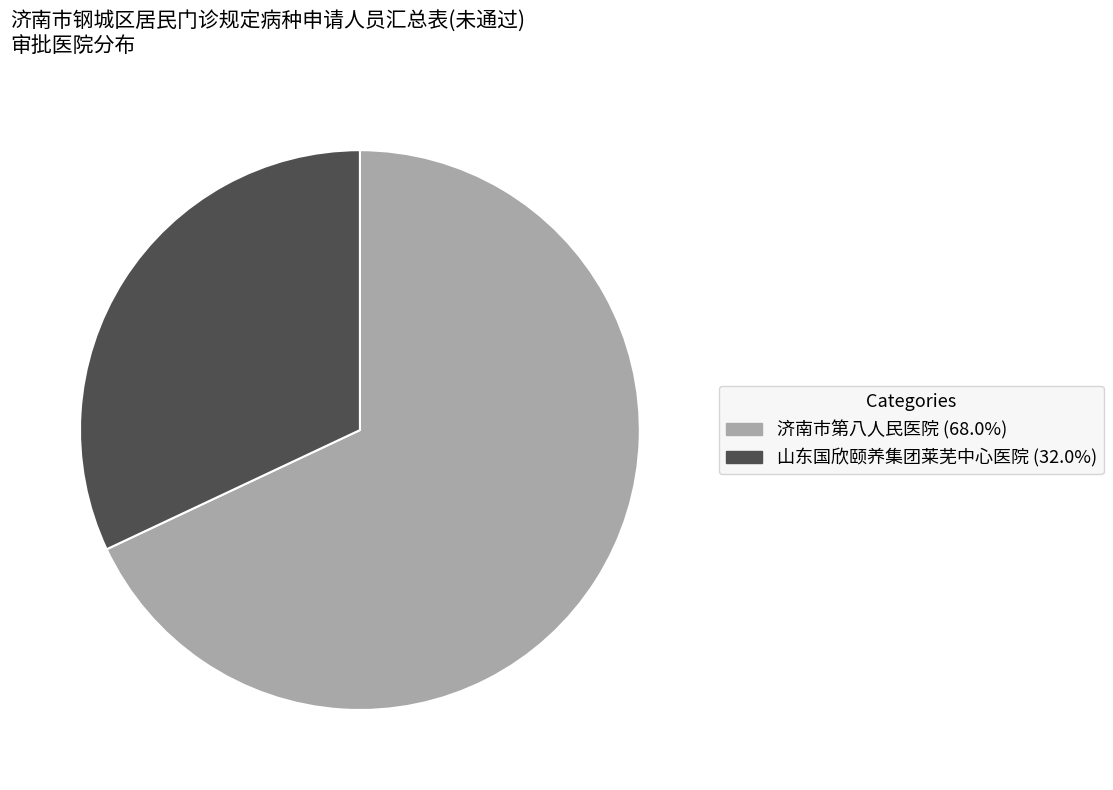

Is there a majority slice in this chart?

Yes